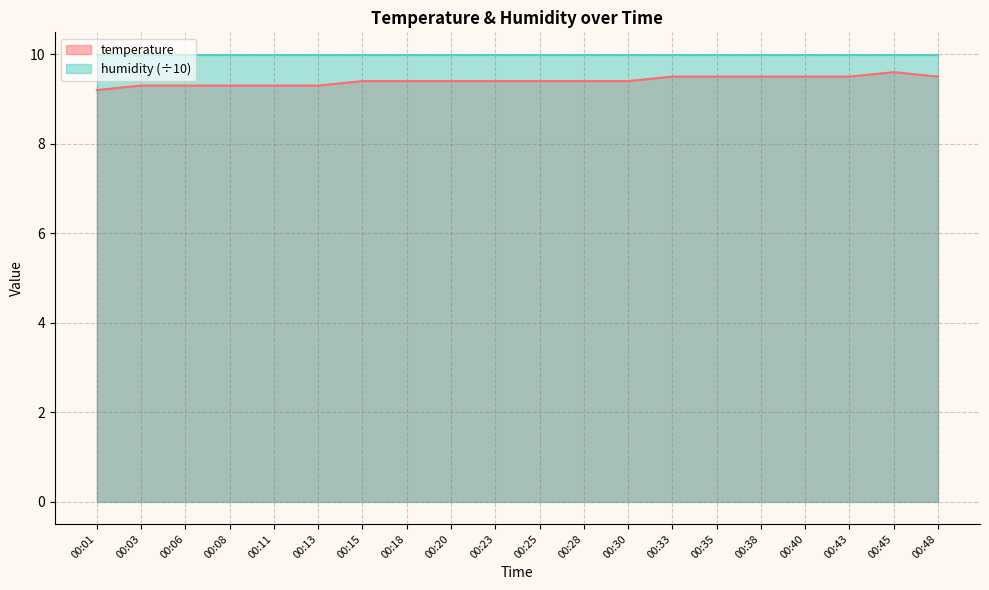

What is the maximum value shown in the chart?

10.0